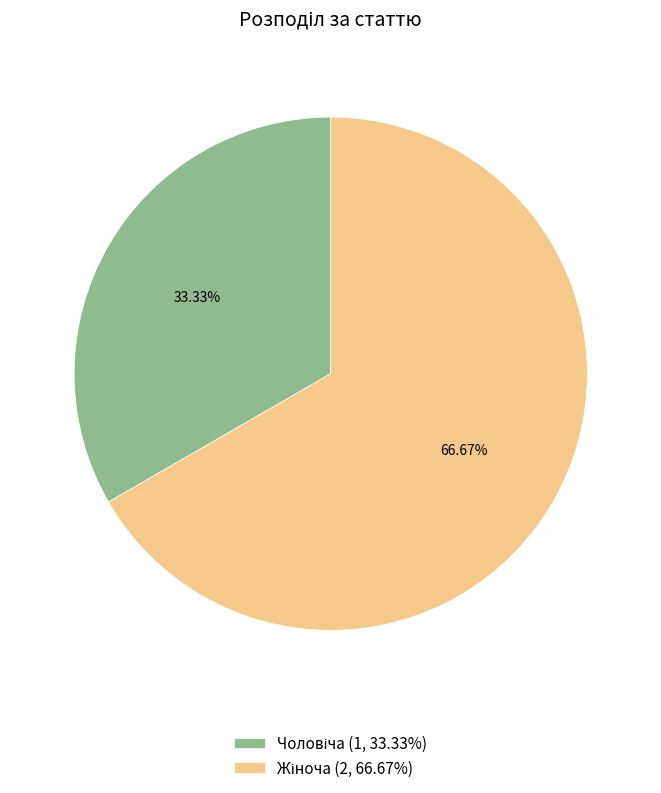

Does any single category account for the majority?

Yes